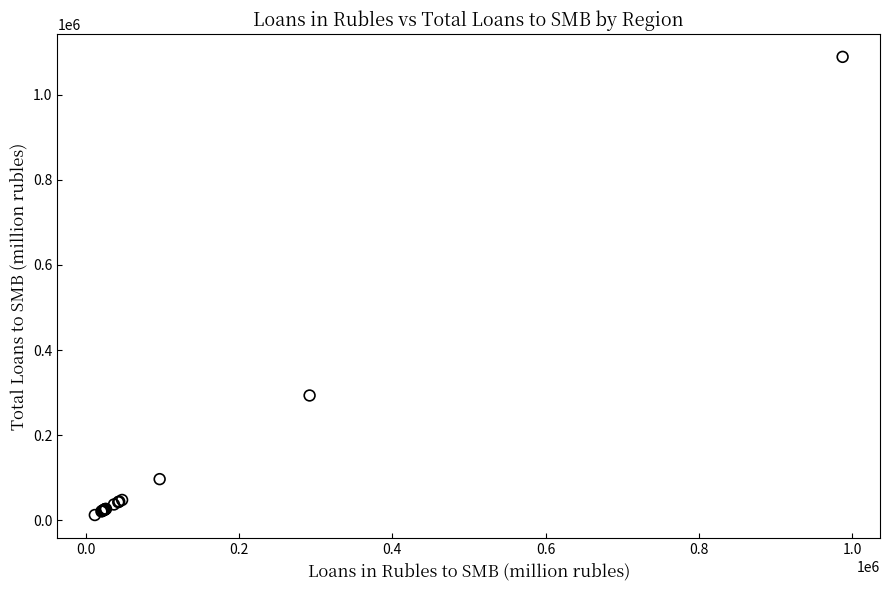

What Y value in the scatter plot is closest to 550700?

293099